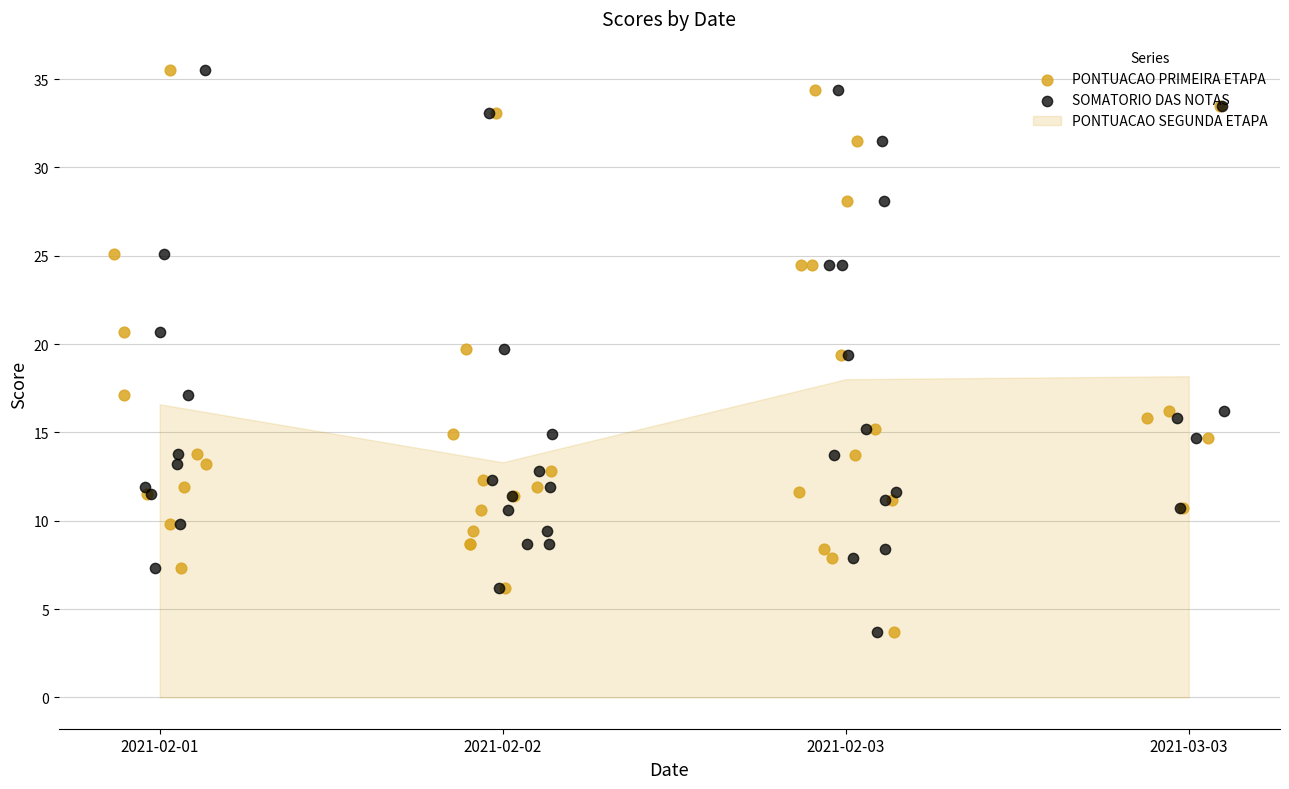

Which series reaches the minimum Y coordinate?

PONTUACAO PRIMEIRA ETAPA